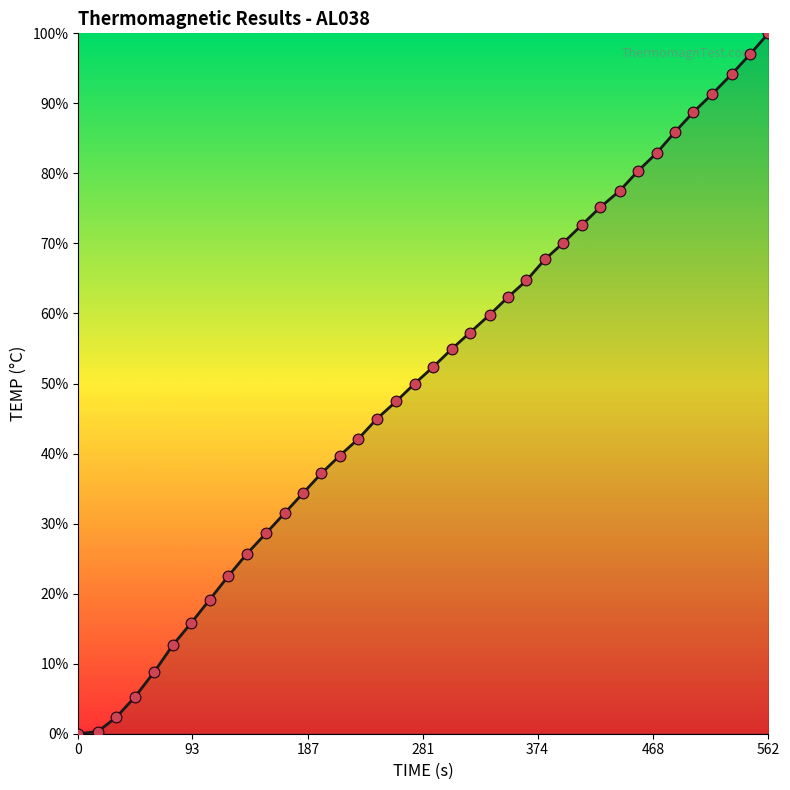

What is the maximum value shown in the chart?

100.0